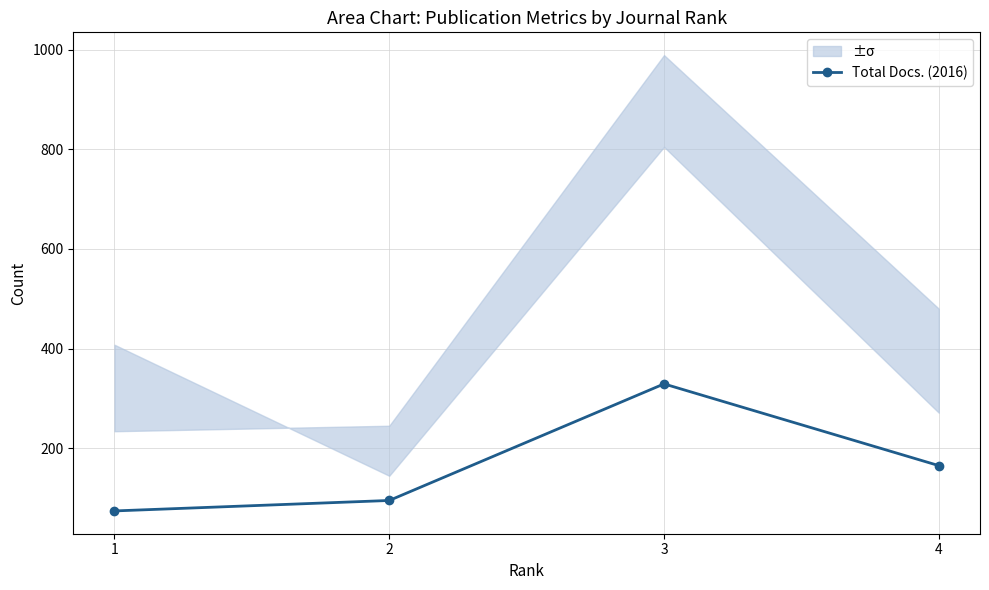

Where does the data first go above 165?

3